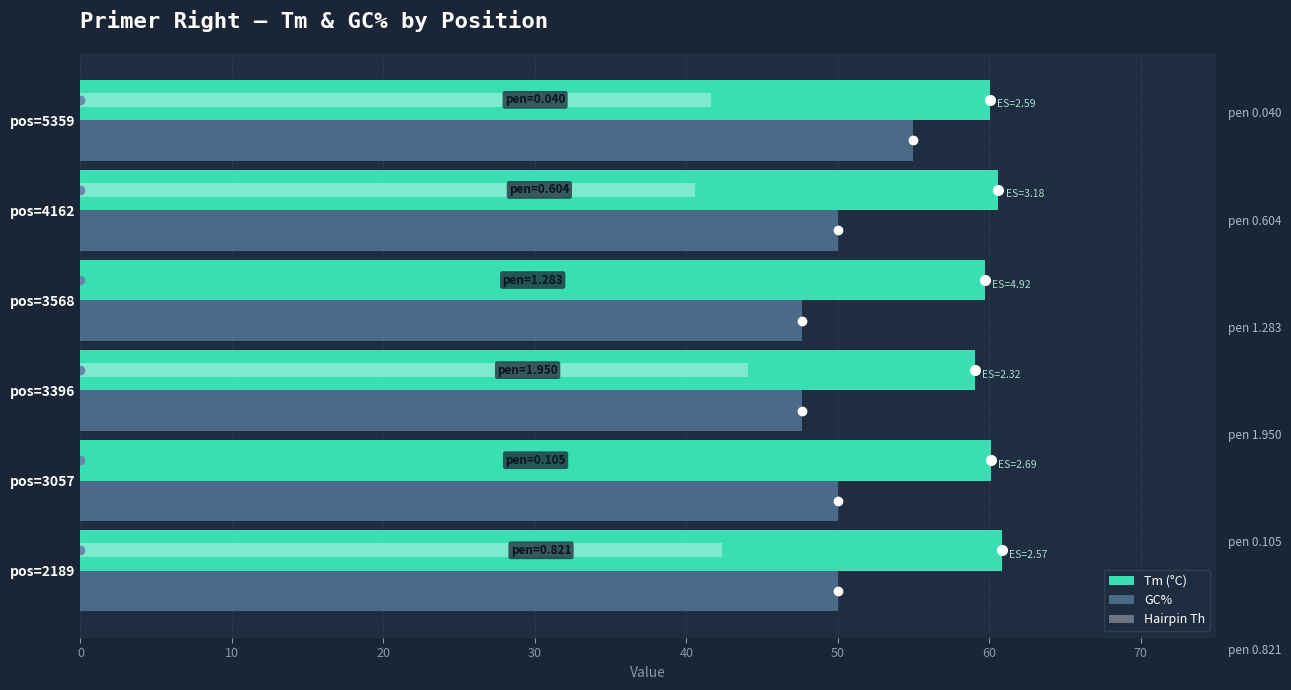

Which series has the largest total across all categories?

Tm (°C)